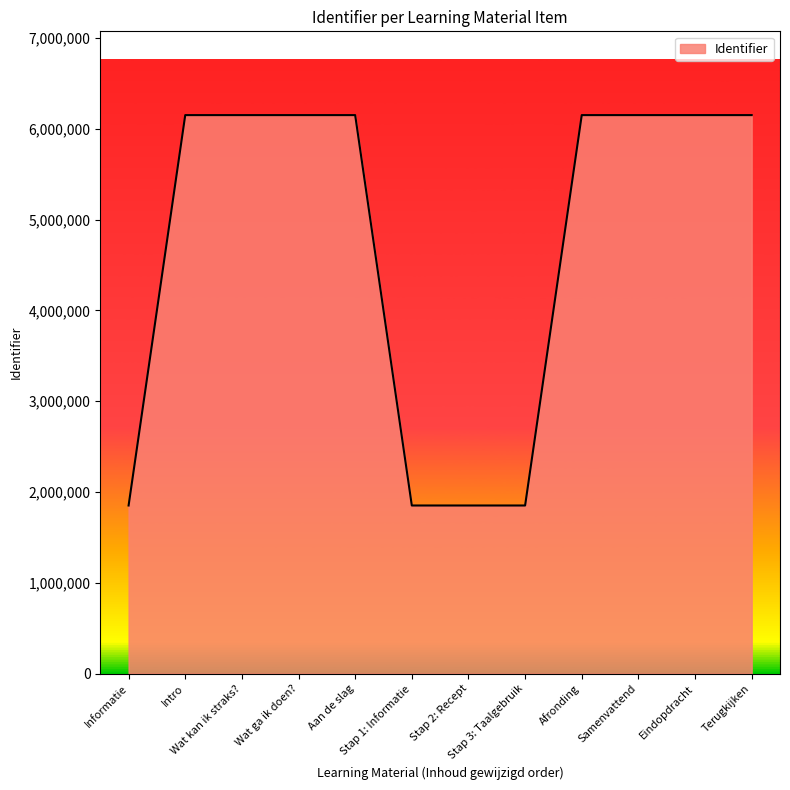

What is the greatest value displayed?

6149666